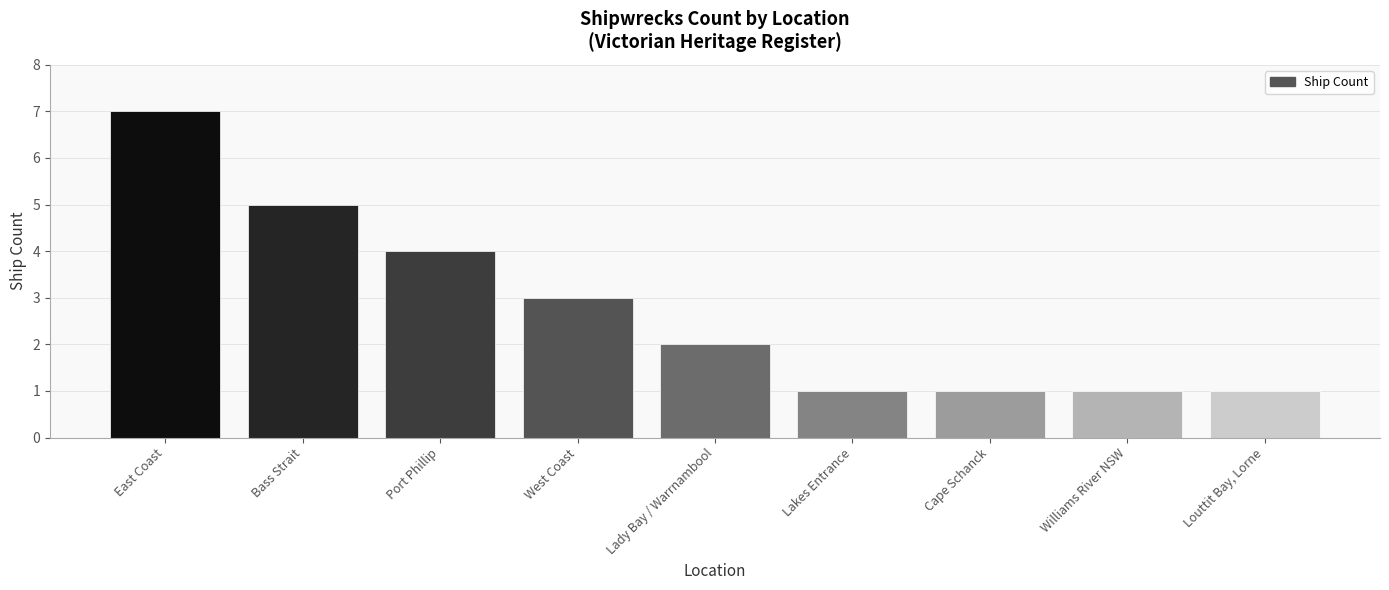

Does the chart contain stacked bars?

No